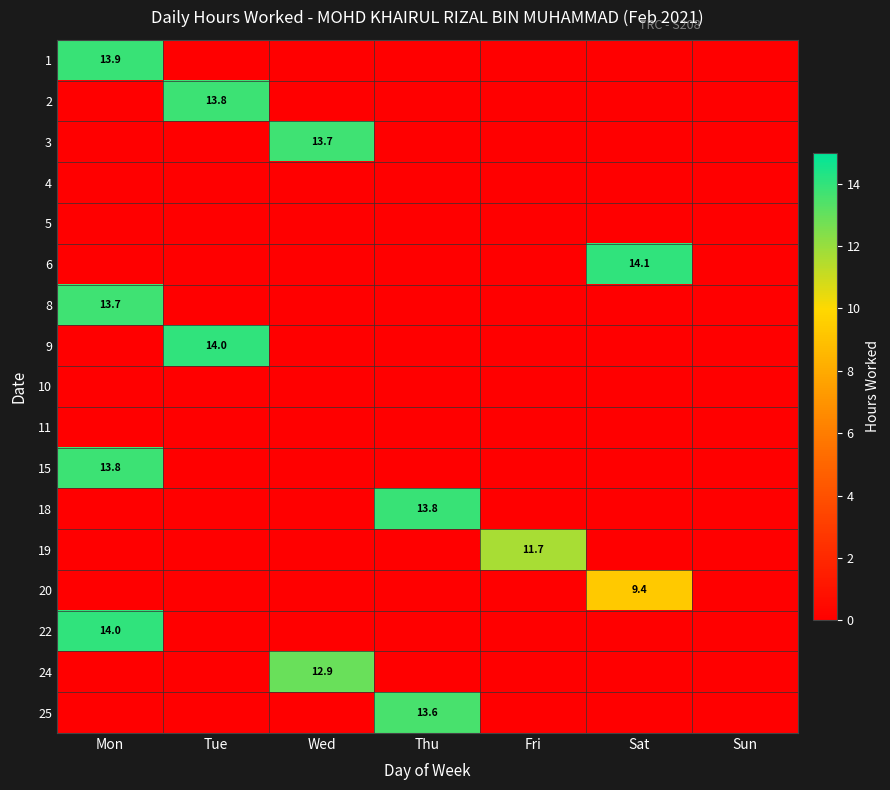

True or false: 24 has a value of 21.8 at Wed.

False